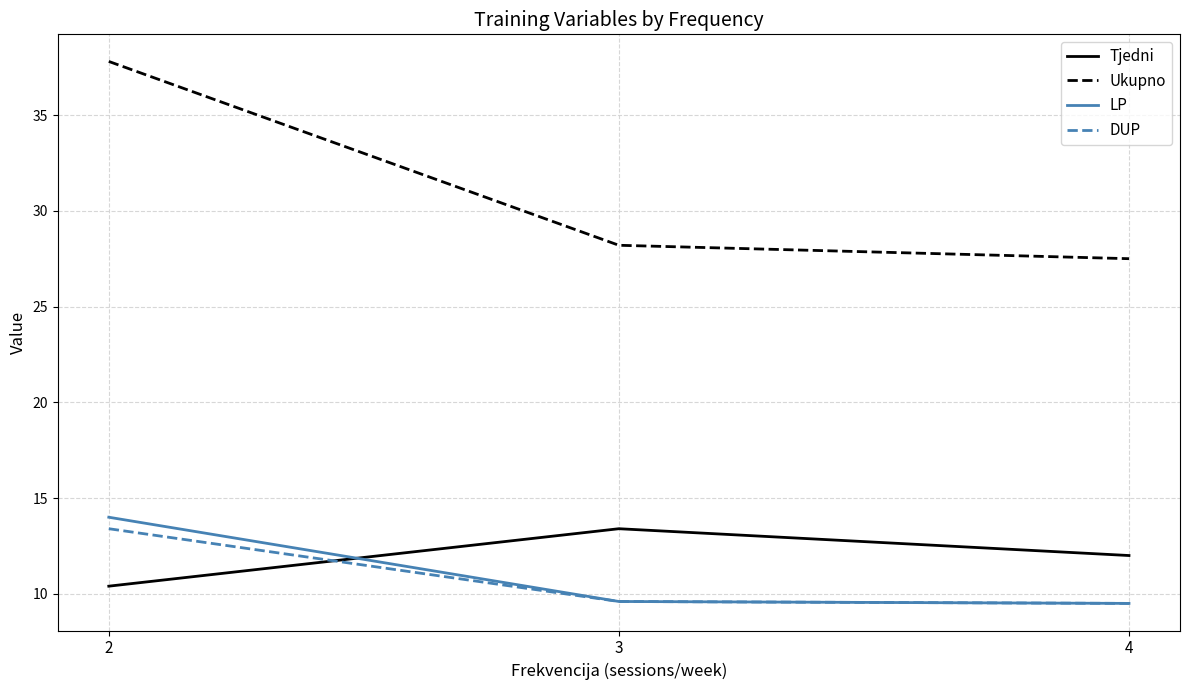

What is the difference between the maximum and minimum values in the Ukupno series?

10.3